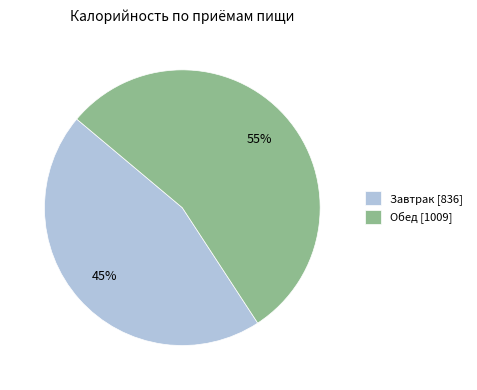

What is the ratio of the value at Завтрак to the value at Обед?

0.8